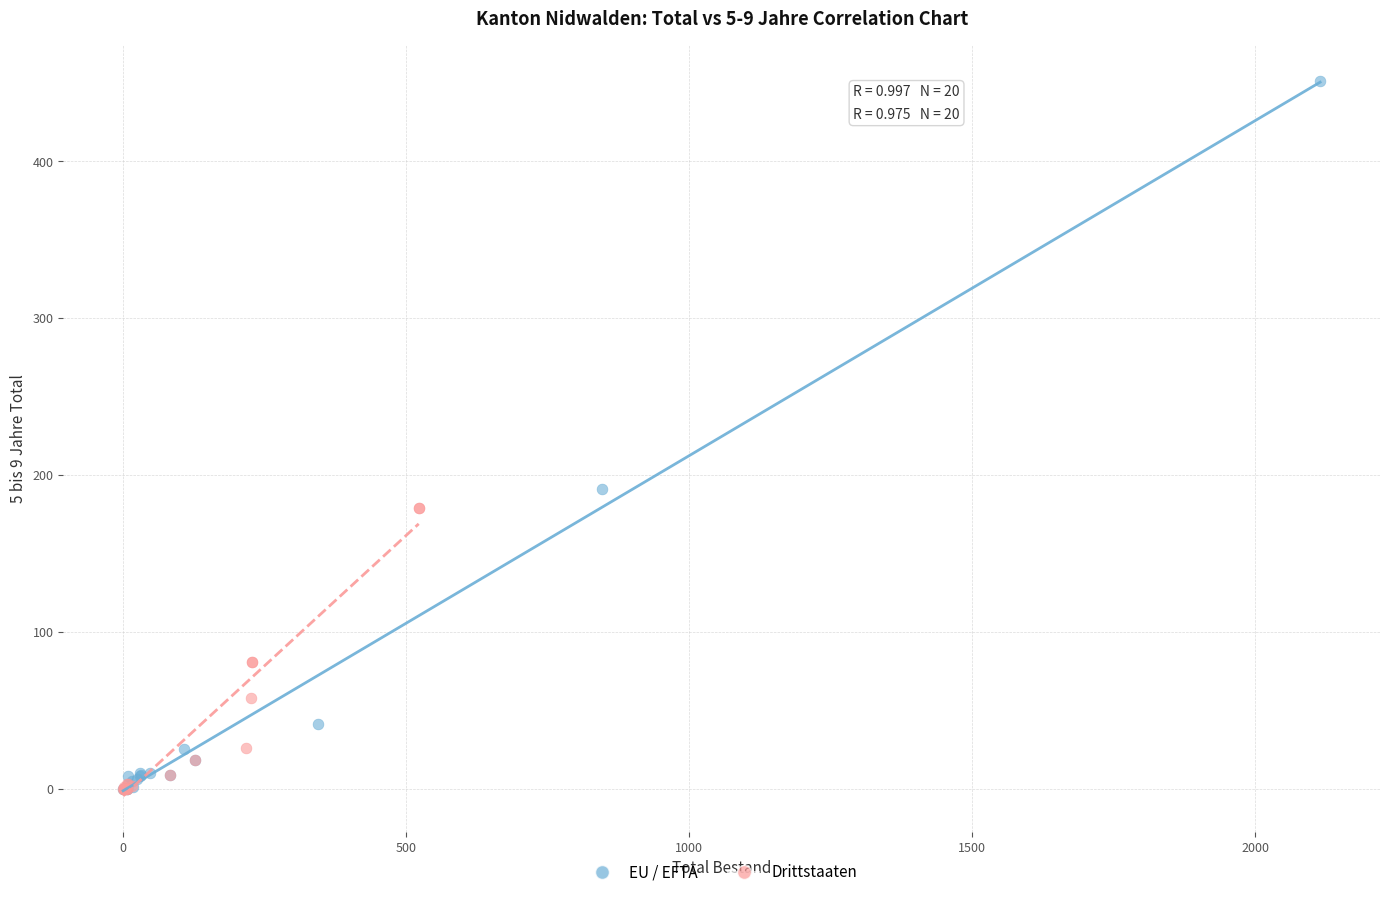

Which series has the widest spread of Y values?

EU / EFTA